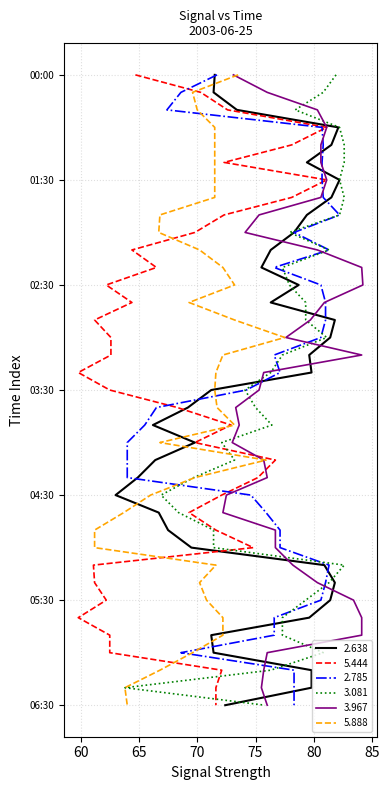

How many lines are shown in the chart?

6